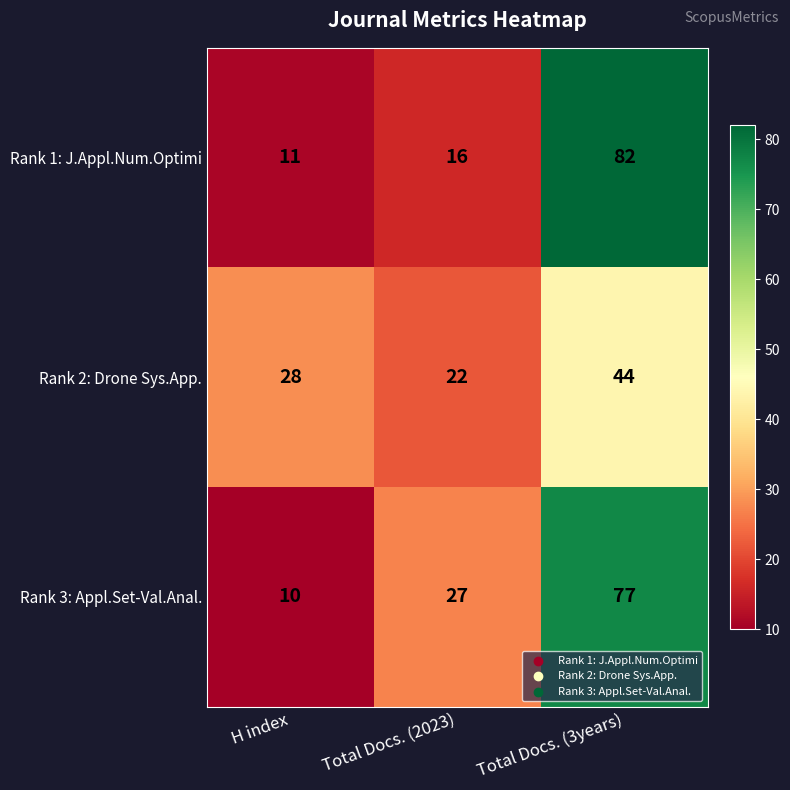

What is the approximate value of Rank 2: Drone Sys.App. at H index, to the nearest 5?

30